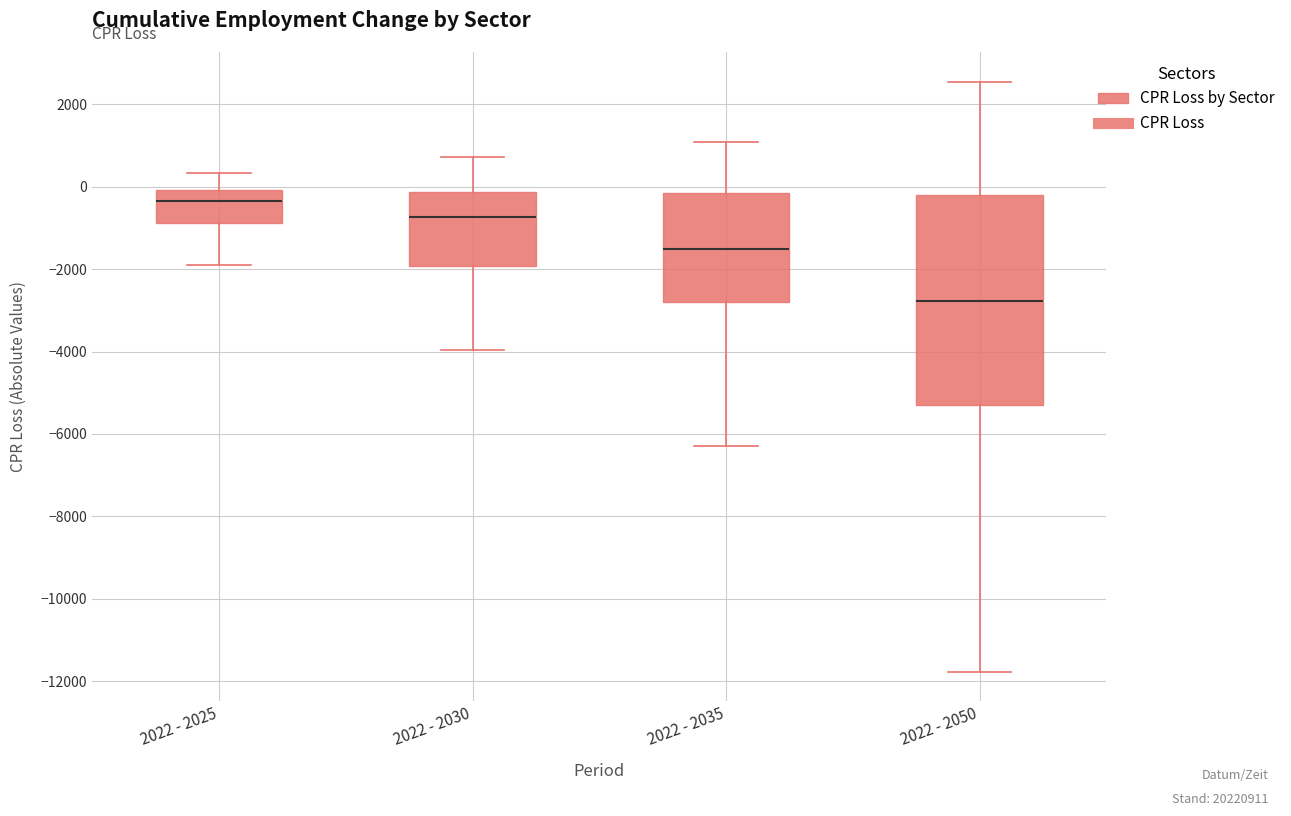

Reading left to right, transcribe this box plot: for each box, give where its median line is, the range the box spans, and where its two whiskers end, as read against the y-axis. The values are not printed on the chart, so give them approximately, as read against the axis.

2022 - 2025: median -400, box -800 to 0, whiskers -1800 to 400
2022 - 2030: median -800, box -2000 to -200, whiskers -4000 to 800
2022 - 2035: median -1600, box -2800 to -200, whiskers -6200 to 1000
2022 - 2050: median -2800, box -5200 to -200, whiskers -11800 to 2600